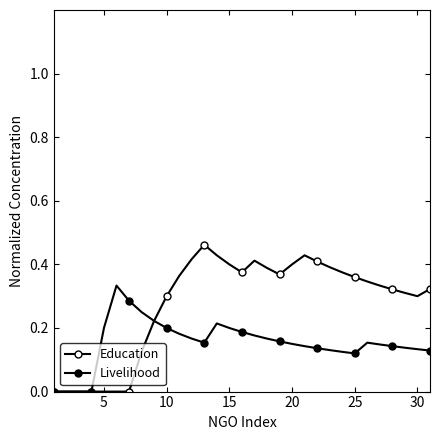

How many lines are shown in the chart?

2